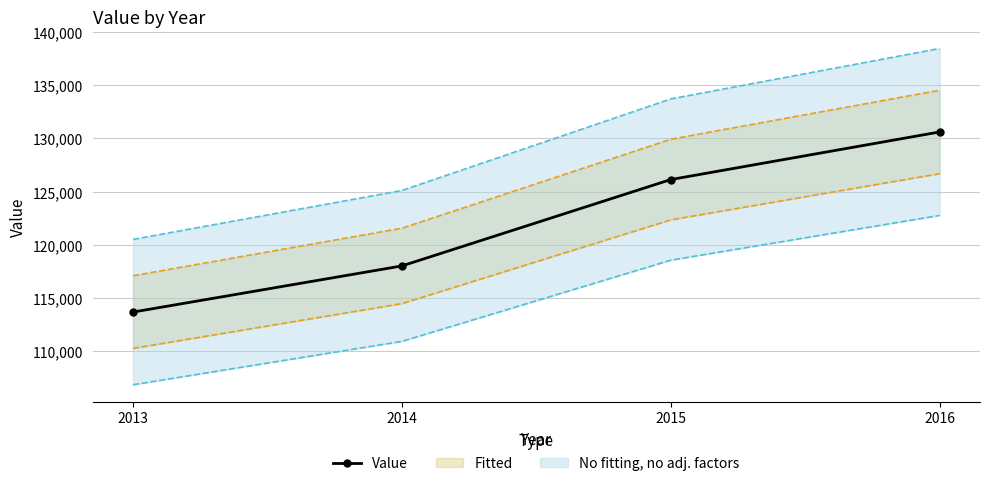

At which category does the chart reach its peak across all series?

2016